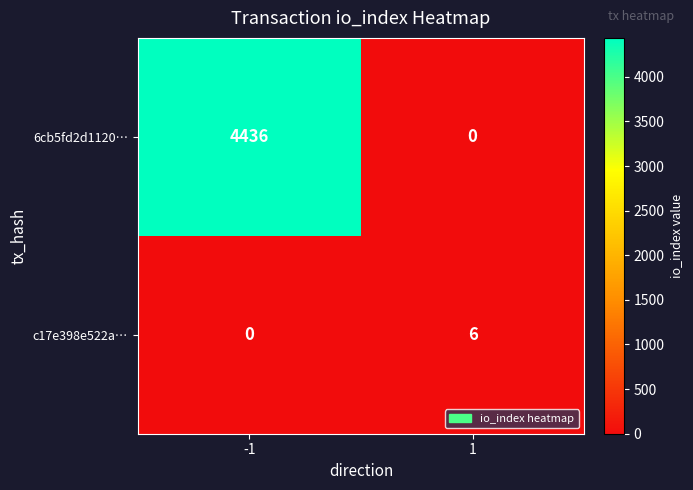

Reading right to left, transcribe all the data shown in this chart.

6cb5fd2d1120…: 0	4436
c17e398e522a…: 6	0